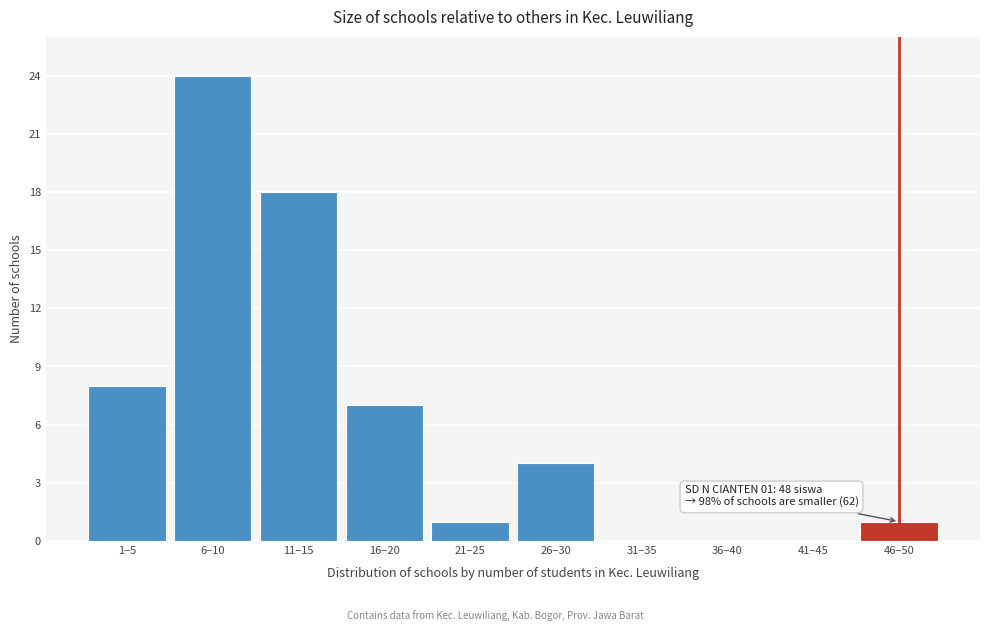

Reading left to right, list all the values displayed in this chart.

1–5=8	6–10=24	11–15=18	16–20=7	21–25=1	26–30=4	31–35=0	36–40=0	41–45=0	46–50=1